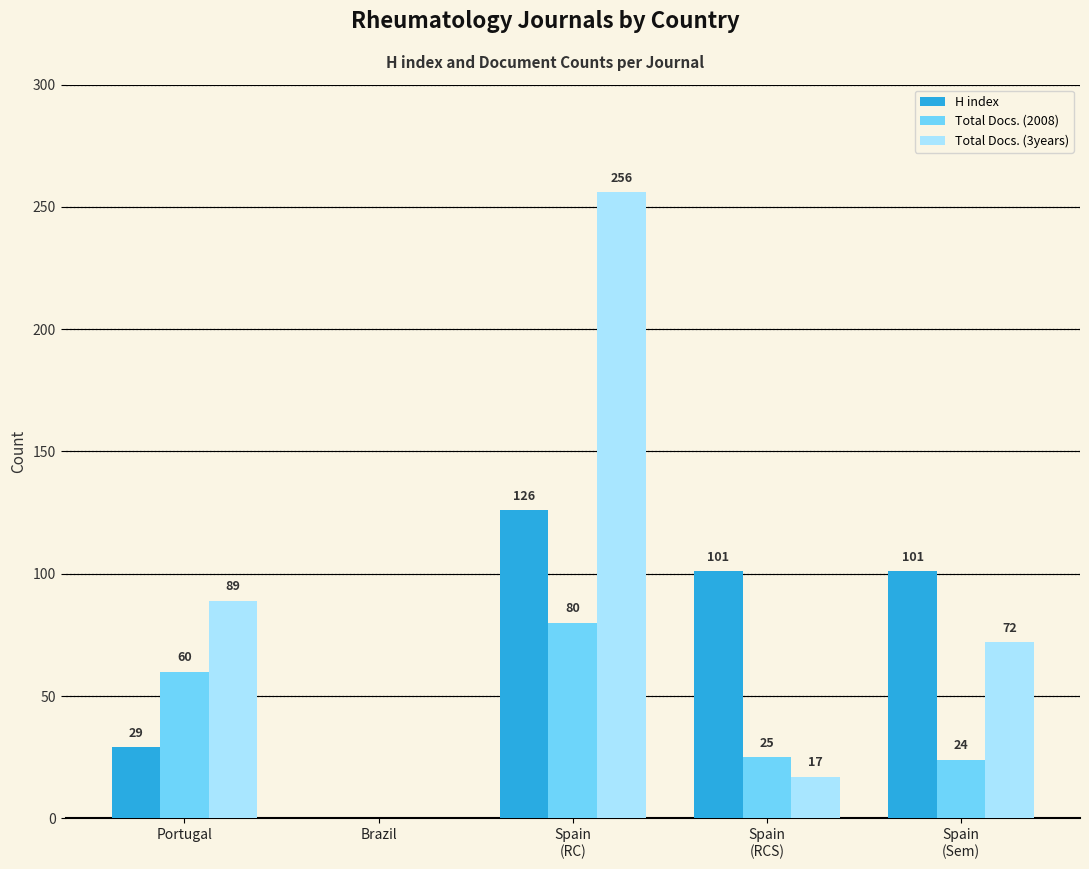

What is the total value across all series at Spain
(RCS)?

143